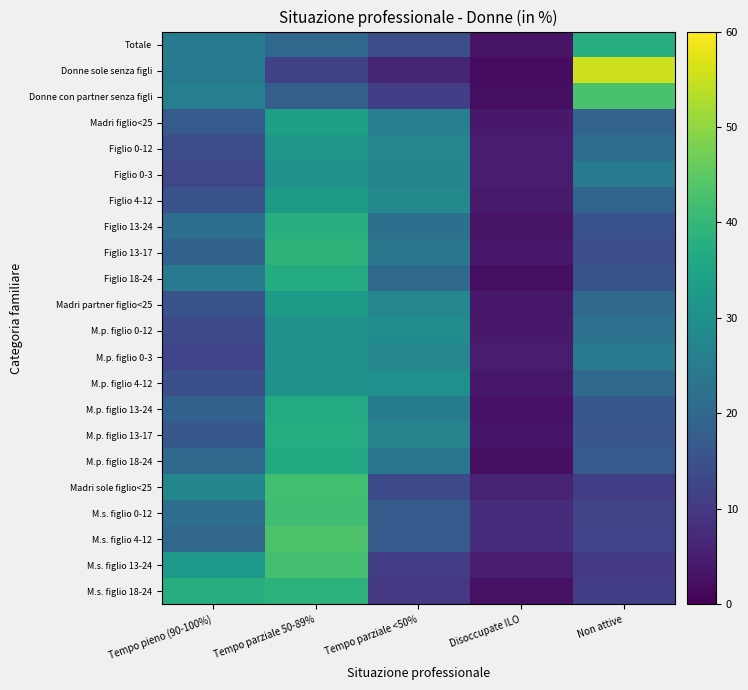

At which category is the sum across all series the highest?

Tempo parziale 50-89%